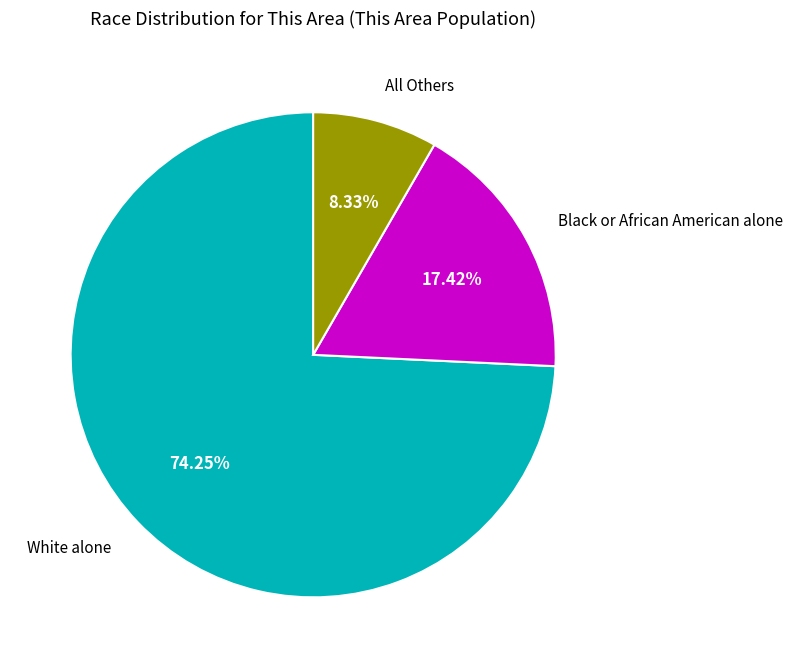

Does any single category account for the majority?

Yes